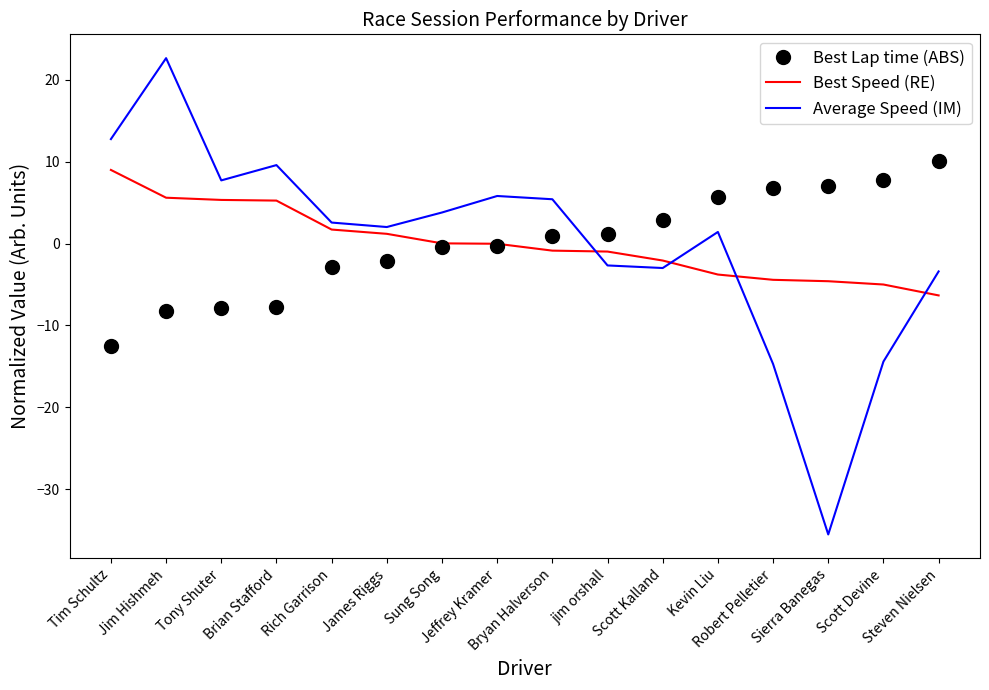

True or false: Best Speed (RE) and Average Speed (IM) intersect in this chart.

True